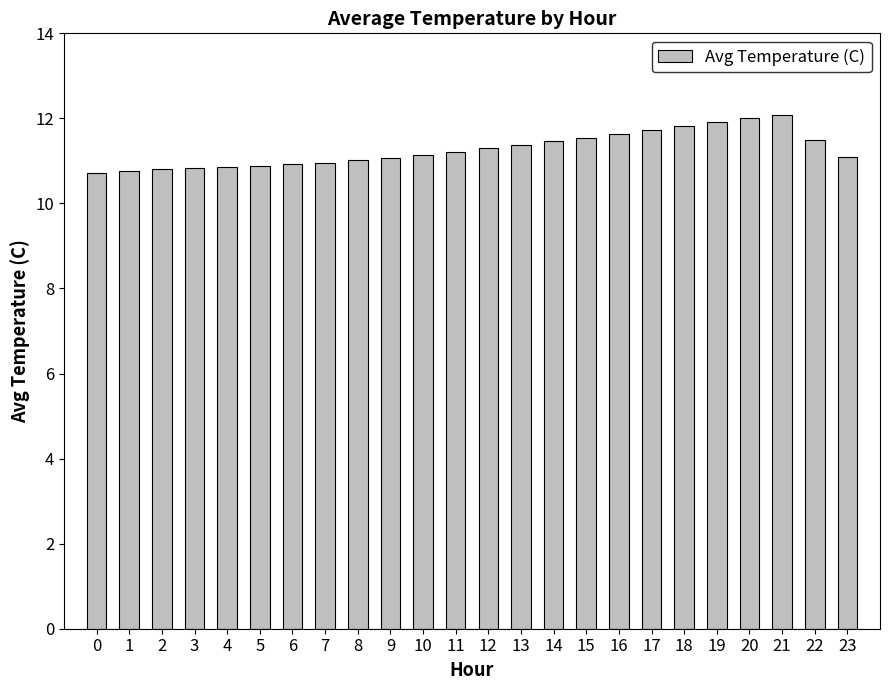

The value at 5 is 10.9. True or false?

True